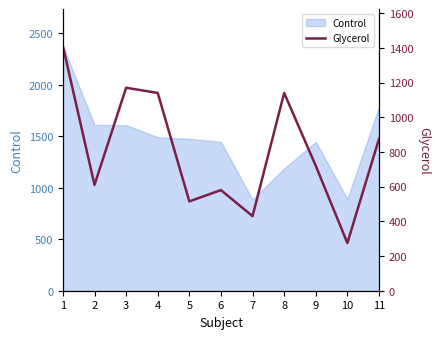

Reading right to left, list all the values displayed in this chart.

875	275	720	1140	430	580	515	1140	1170	610	1410